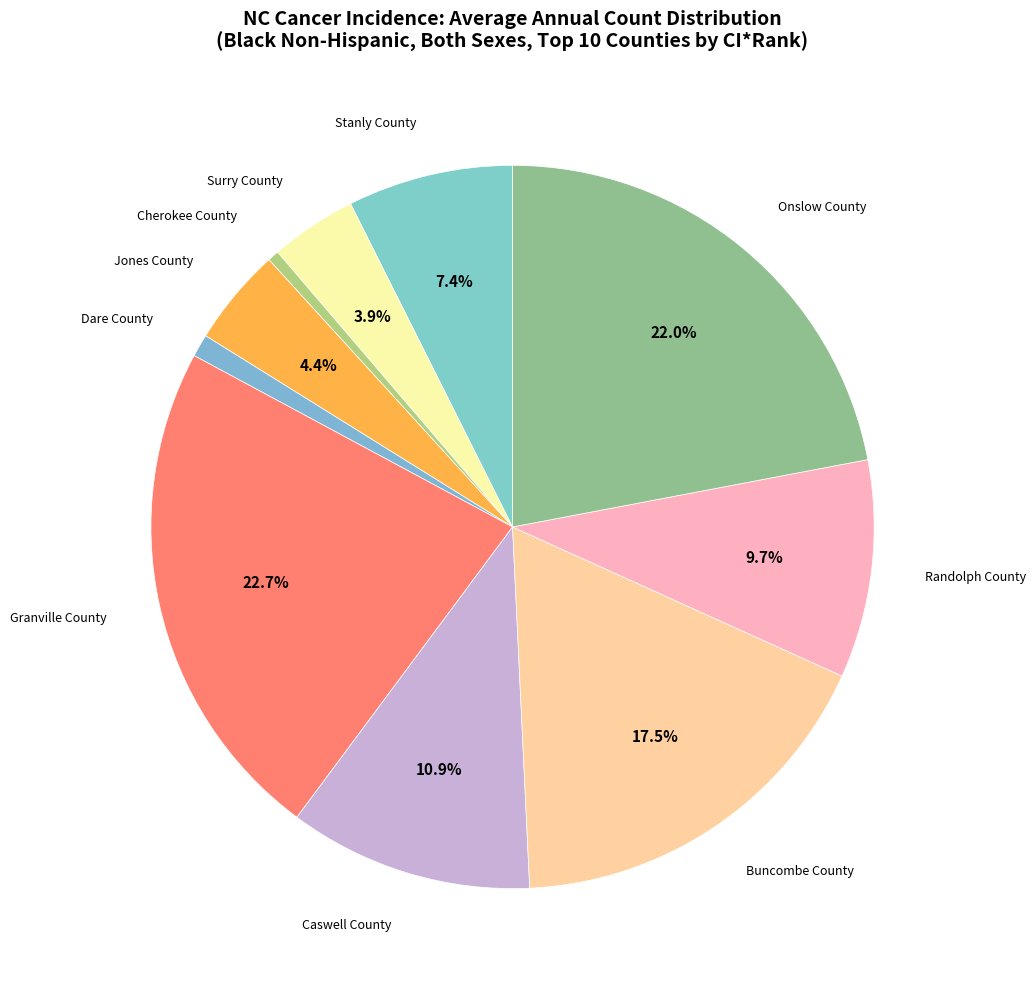

Count the number of slices in the pie.

10